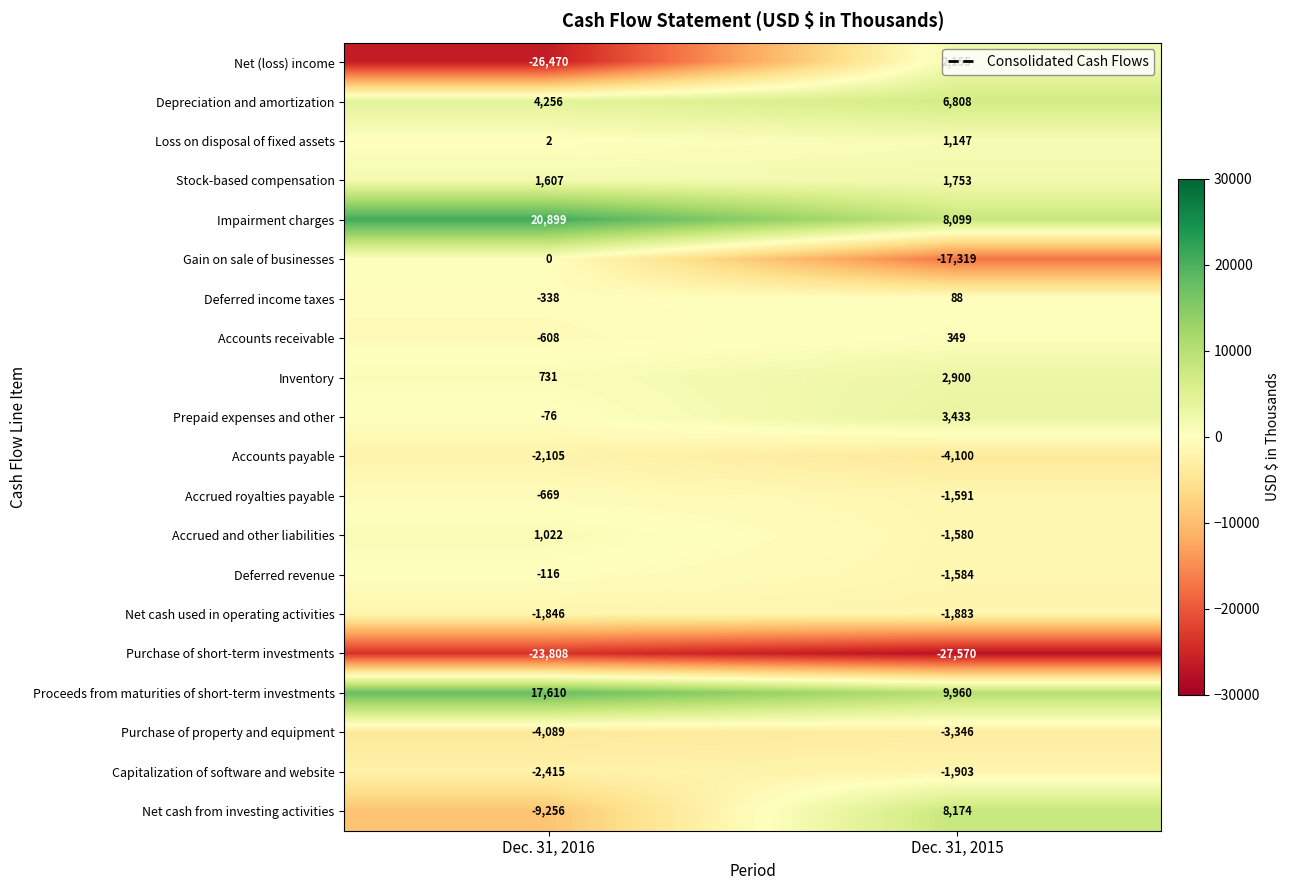

What is the minimum value shown in the chart?

-27570